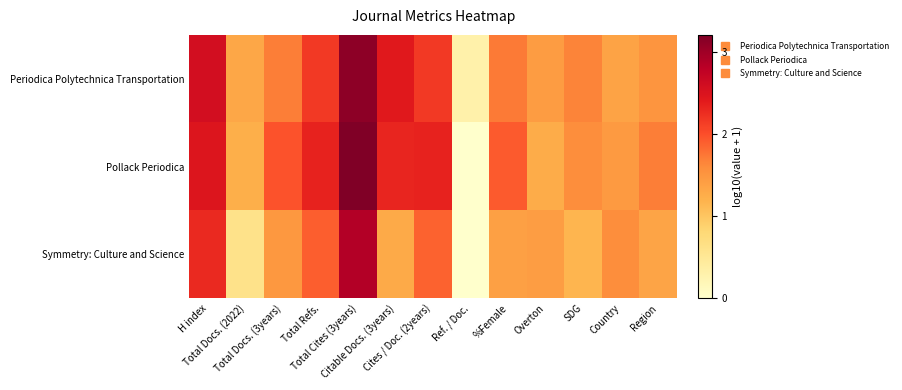

List the series in order of their peak value, highest first.

Pollack Periodica, Periodica Polytechnica Transportation, Symmetry: Culture and Science